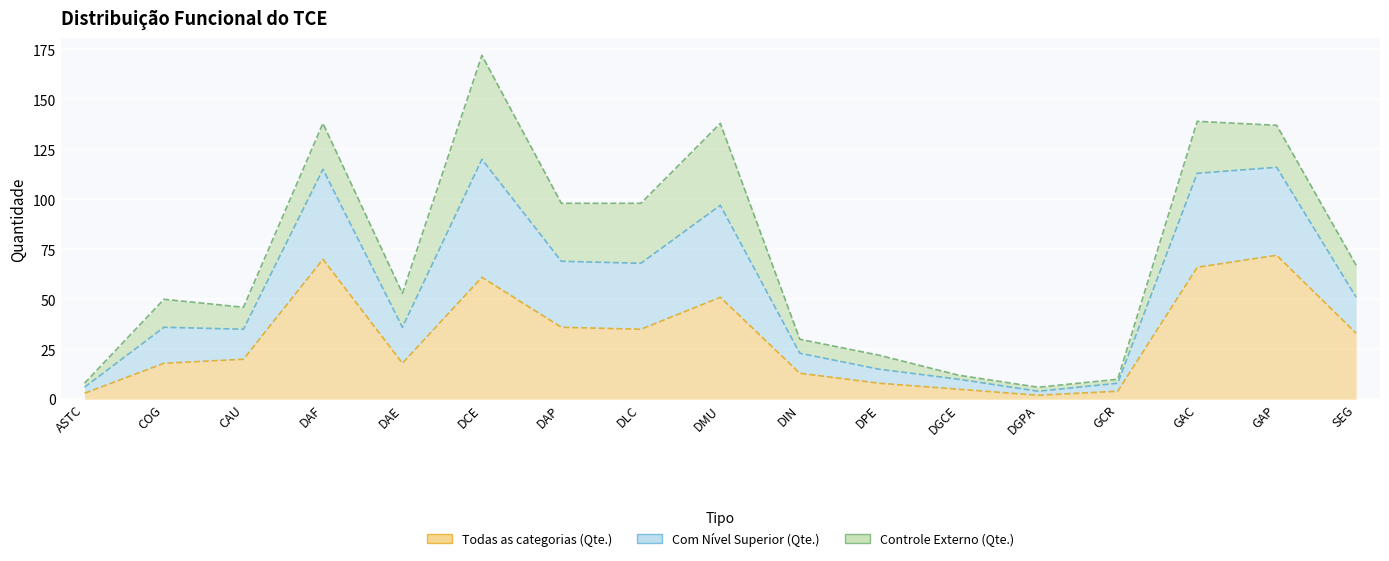

At which category is the sum across all series the highest?

DCE